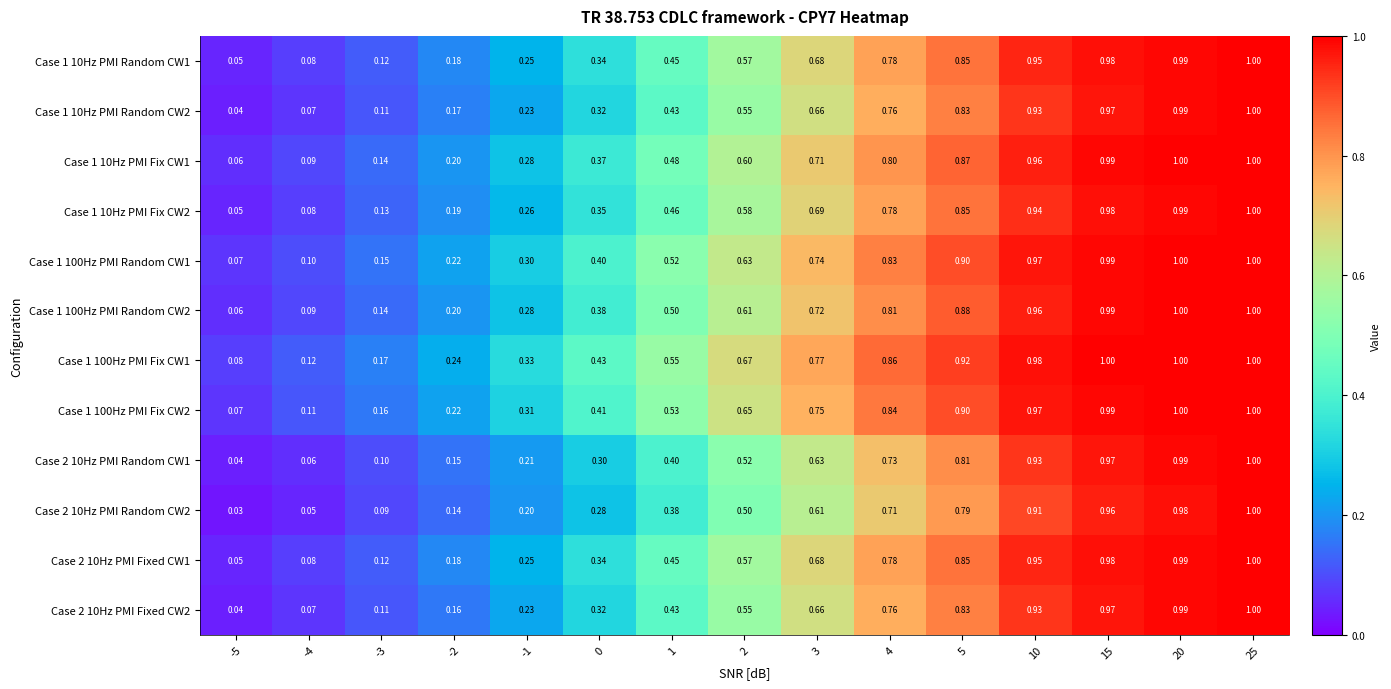

Is the value of Case 1 100Hz PMI Random CW1 at -2 greater than the value of Case 1 100Hz PMI Random CW2 at -2?

Yes